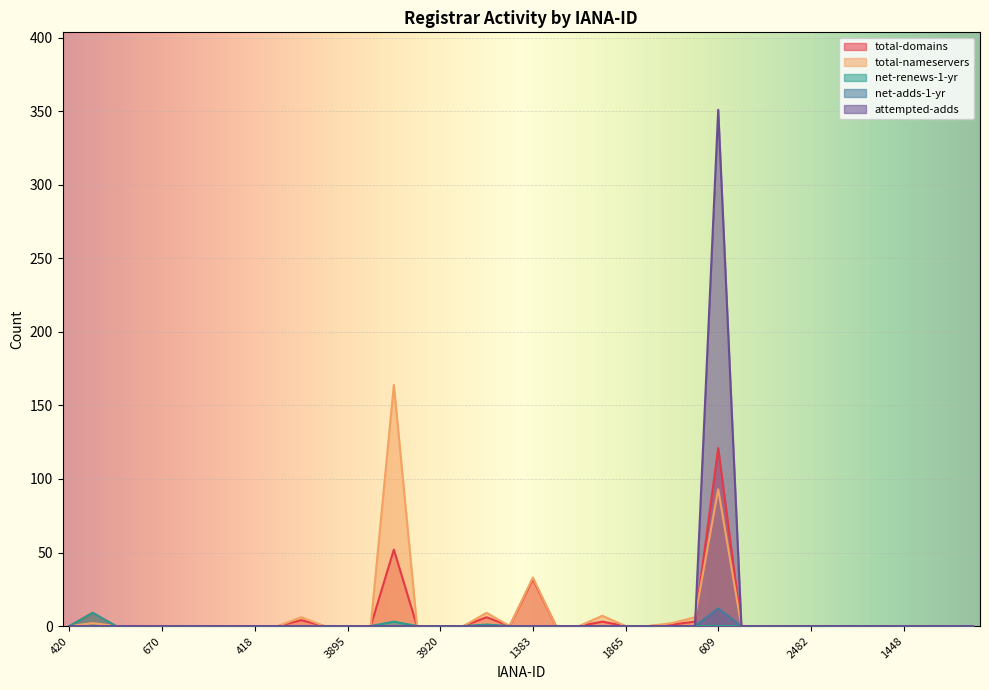

Reading left to right, list all the values displayed in this chart.

total-domains: 0	9	0	0	0	0	0	0	0	0	4	0	0	0	52	0	0	0	6	0	32	0	0	3	0	0	1	3	121	0	0	0	0	0	0	0	0	0	0	0
total-nameservers: 0	2	0	0	0	0	0	0	0	0	6	0	0	0	164	0	0	0	9	0	33	0	0	7	0	0	2	6	93	0	0	0	0	0	0	0	0	0	0	0
net-renews-1-yr: 0	9	0	0	0	0	0	0	0	0	0	0	0	0	3	0	0	0	1	0	0	0	0	0	0	0	0	0	0	0	0	0	0	0	0	0	0	0	0	0
net-adds-1-yr: 0	0	0	0	0	0	0	0	0	0	0	0	0	0	0	0	0	0	0	0	0	0	0	0	0	0	0	0	12	0	0	0	0	0	0	0	0	0	0	0
attempted-adds: 0	0	0	0	0	0	0	0	0	0	0	0	0	0	0	0	0	0	0	0	0	0	0	0	0	0	0	0	351	0	0	0	0	0	0	0	0	0	0	0